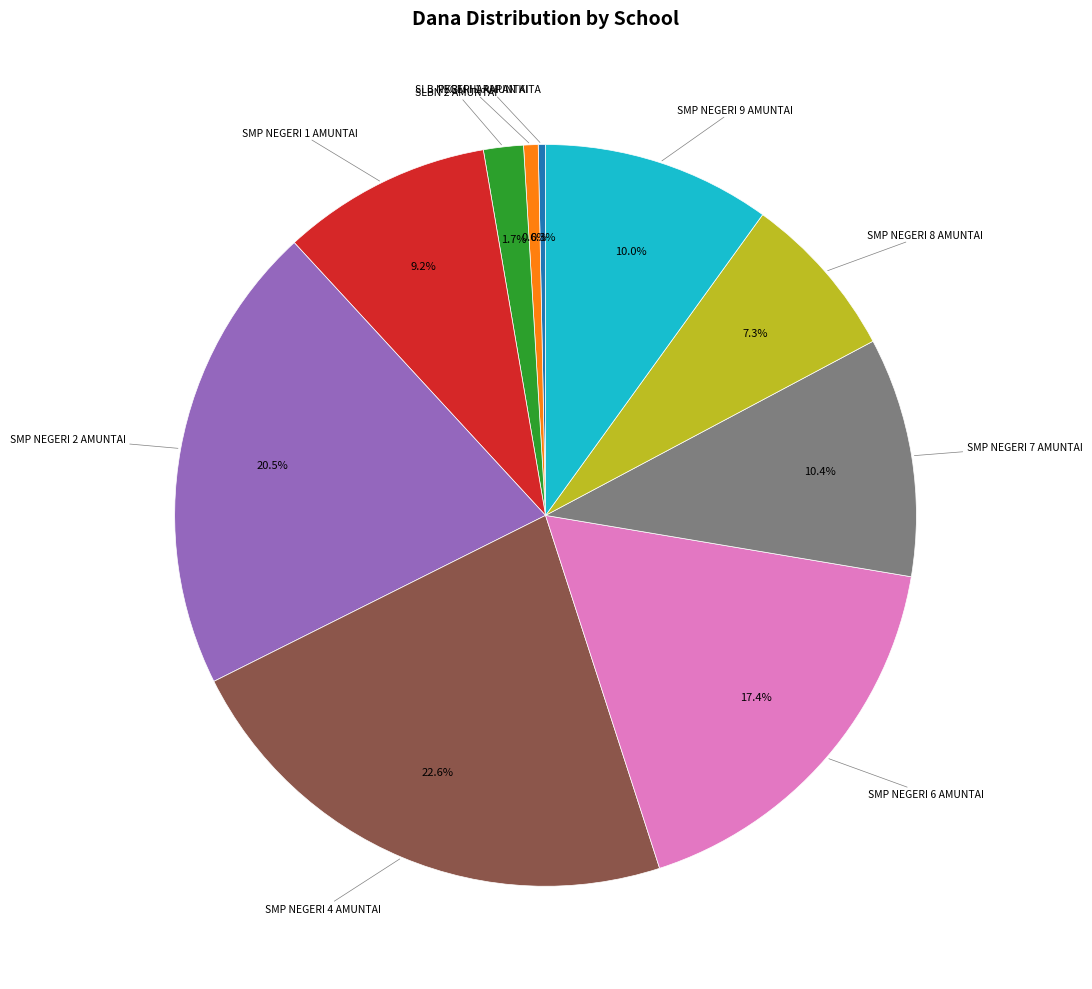

To the nearest percent, what is the average slice percentage?

10%